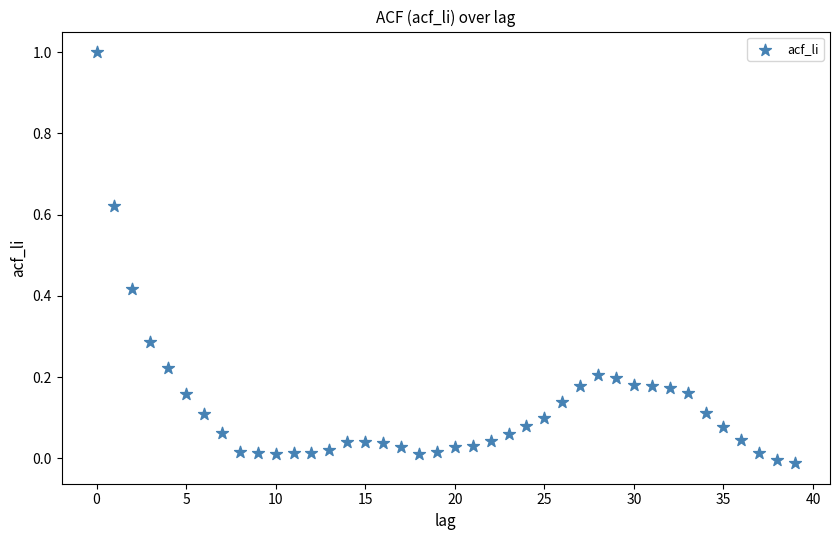

What is the range of Y values (max minus min)?

1.0